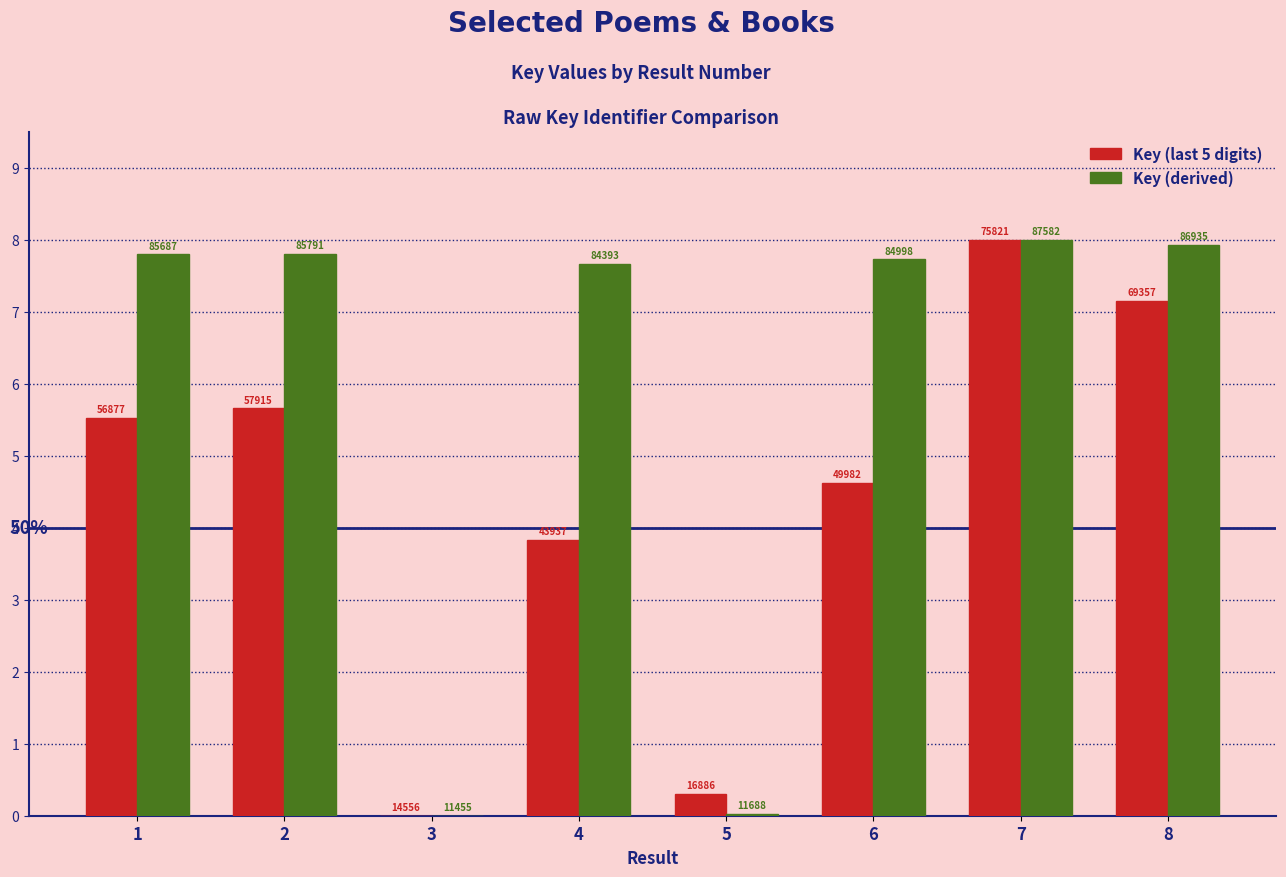

Are the bars grouped side by side (vs. stacked)?

Yes